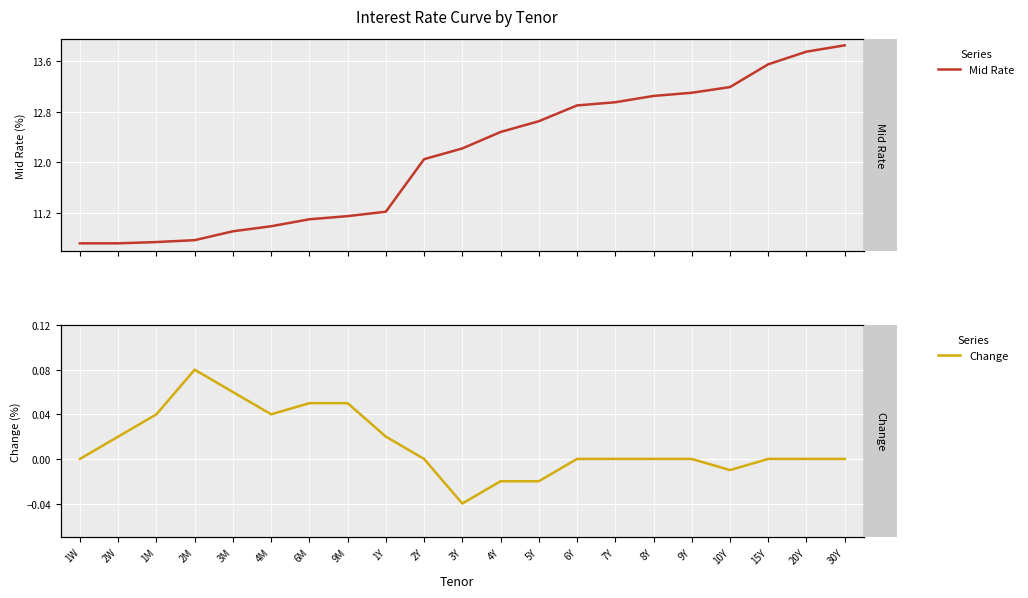

True or false: Mid Rate and Change cross at least once.

False